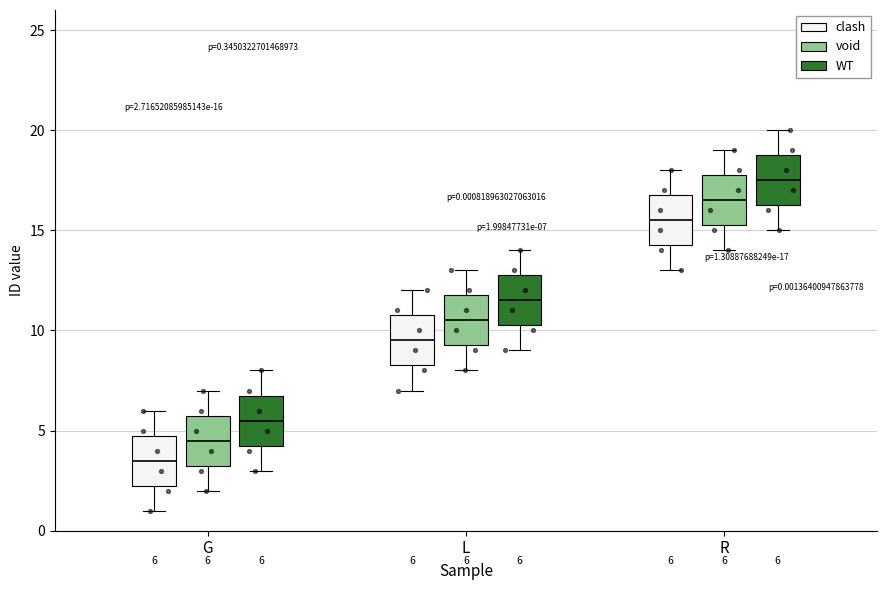

Which box has the highest median line?

R (WT)